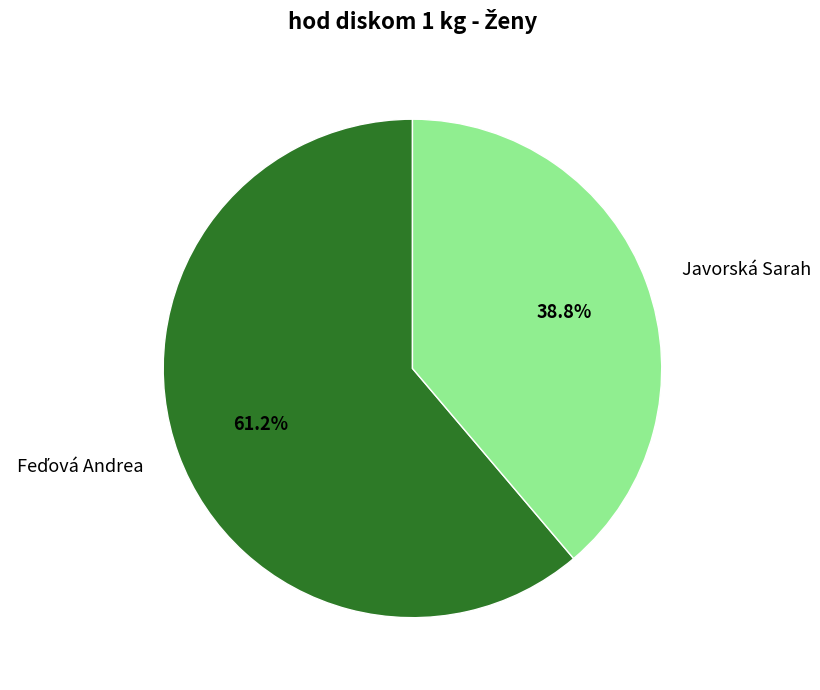

What percentage is the Javorská Sarah slice, to the nearest percent?

39%